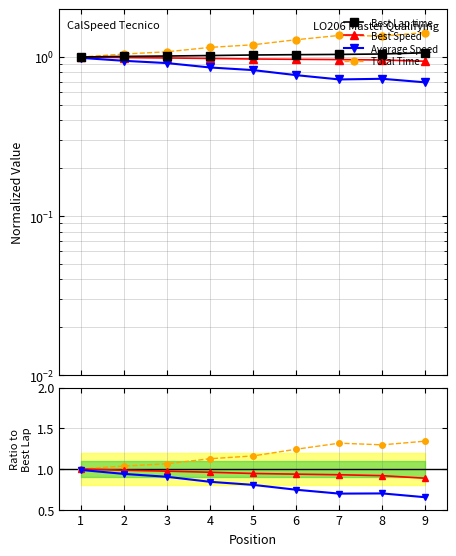

How many lines are shown in the chart?

4